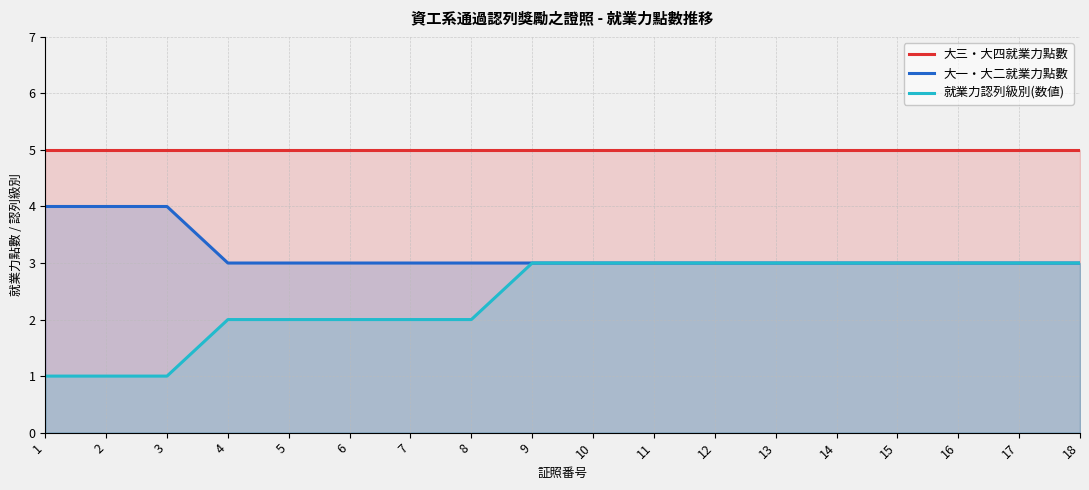

True or false: 大一・大二就業力點數 has more than 1 interior local peaks.

False